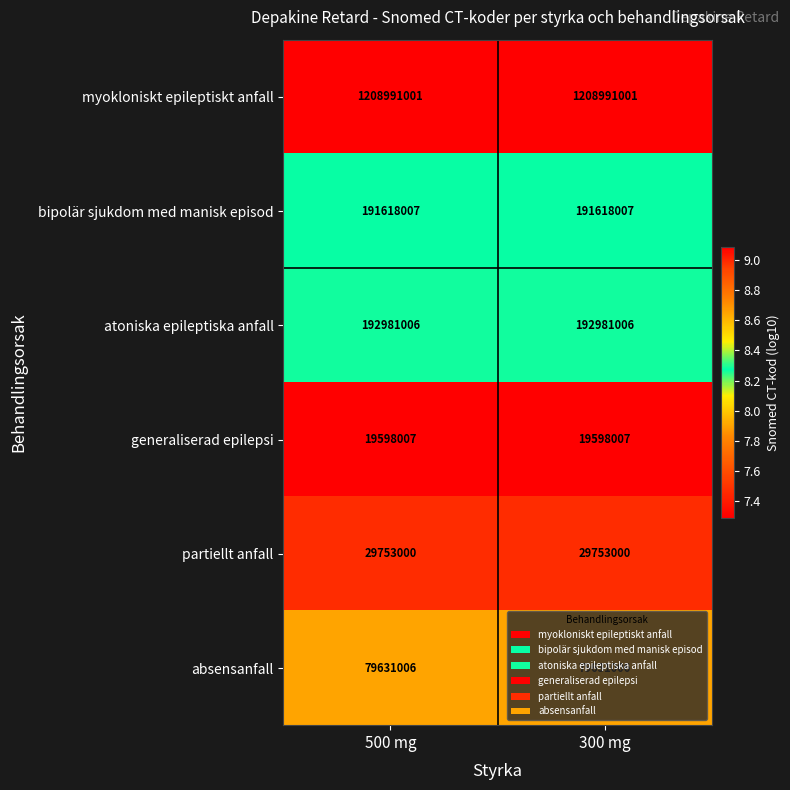

What is the spread (max minus min) of values at 500 mg?

1189392994